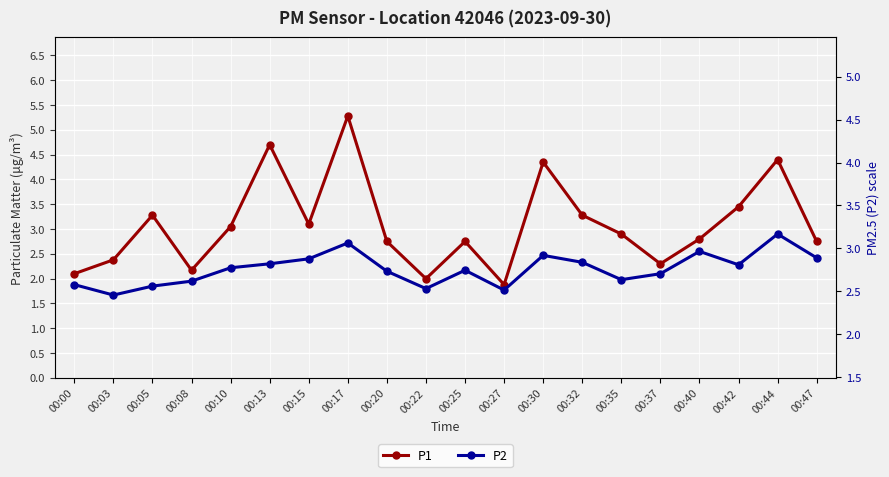

How many values in the P1 series exceed 2?

18